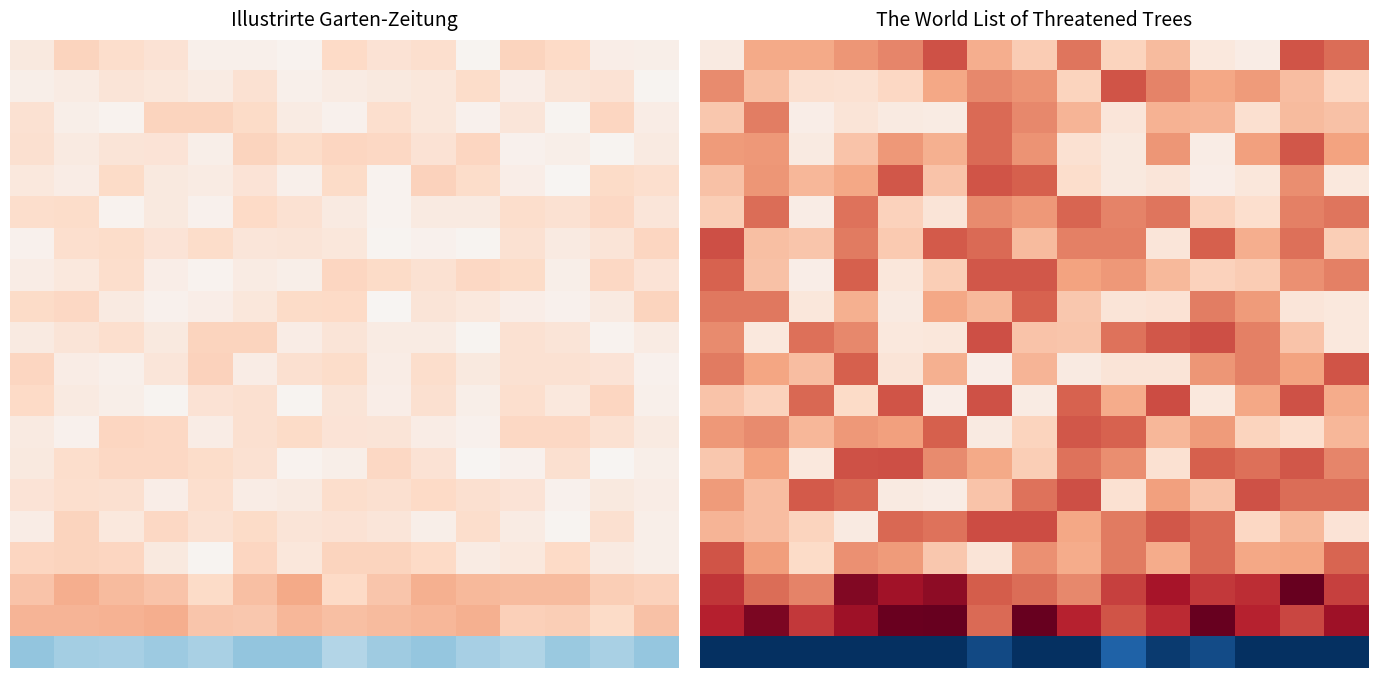

What is the lowest value of the 10.0 series?

0.1